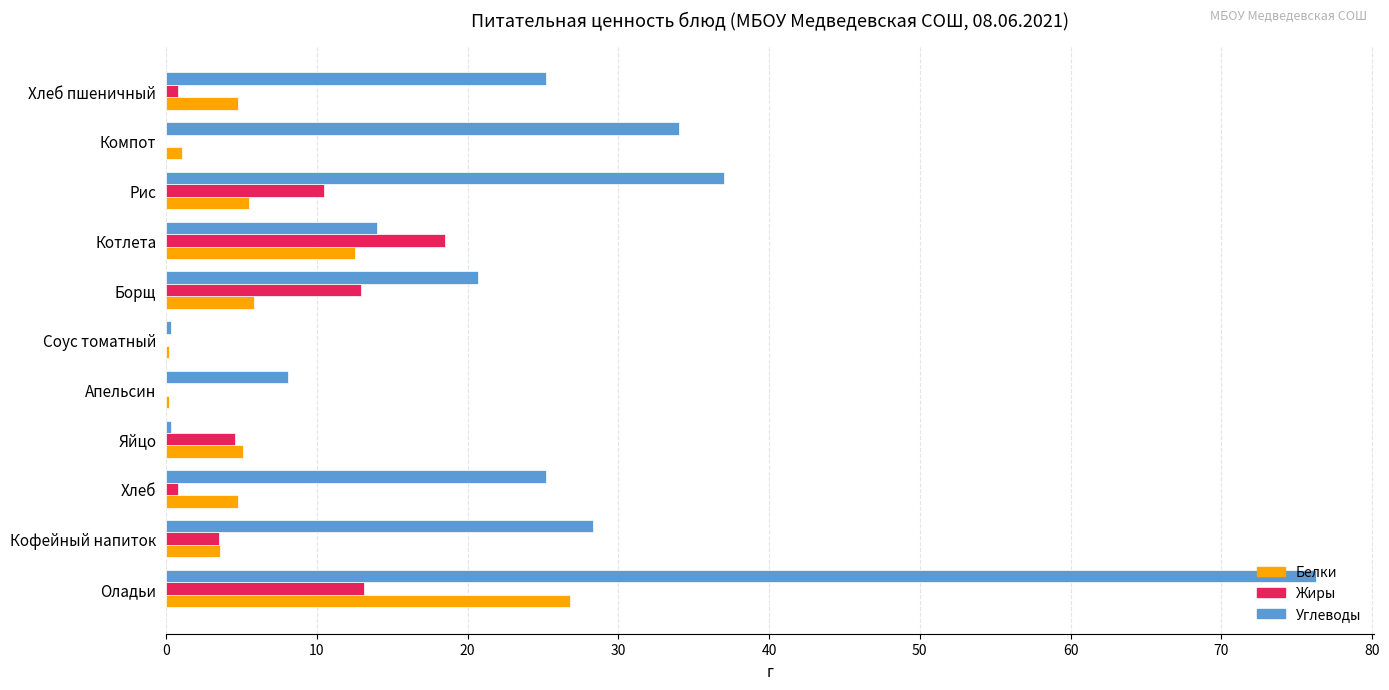

Is the value of Жиры at Хлеб пшеничный greater than the value of Белки at Борщ?

No